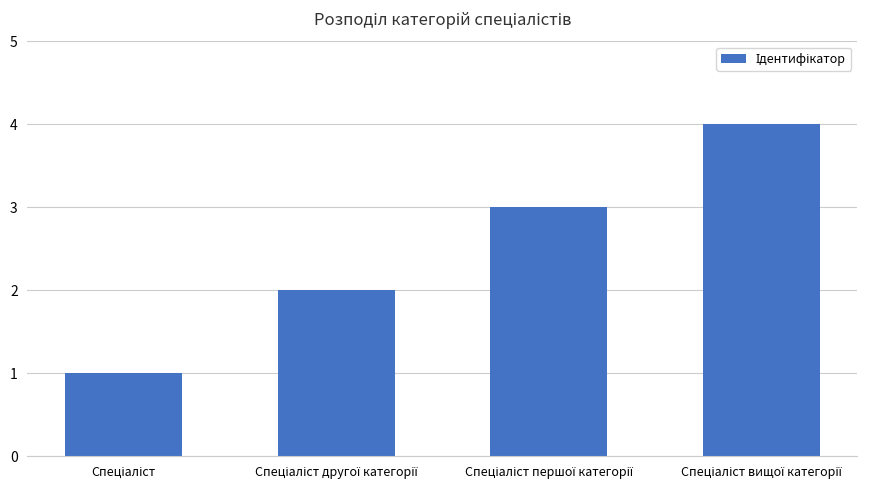

Reading left to right, transcribe all the data shown in this chart.

1	2	3	4